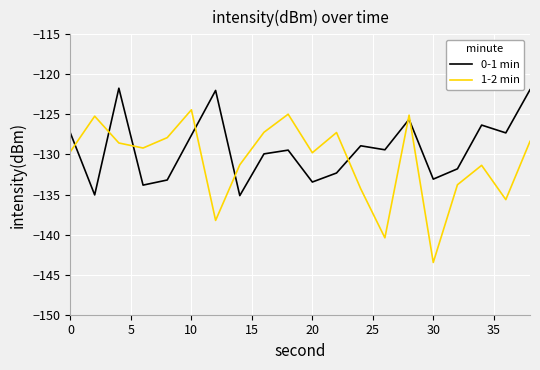

How many distinct data groups are displayed?

2